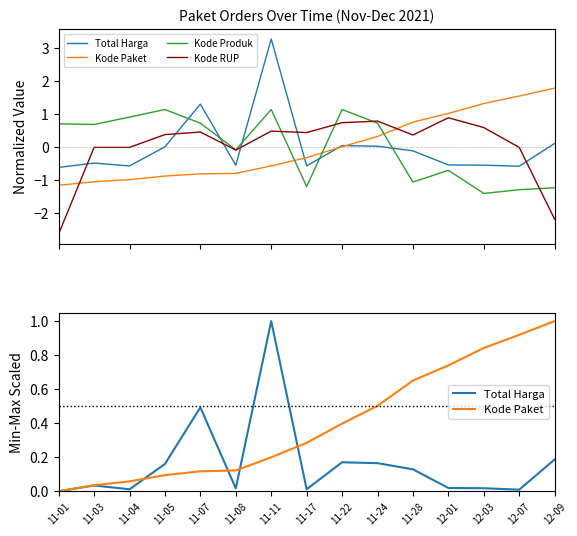

How many values in the Kode Produk series exceed 0?

8